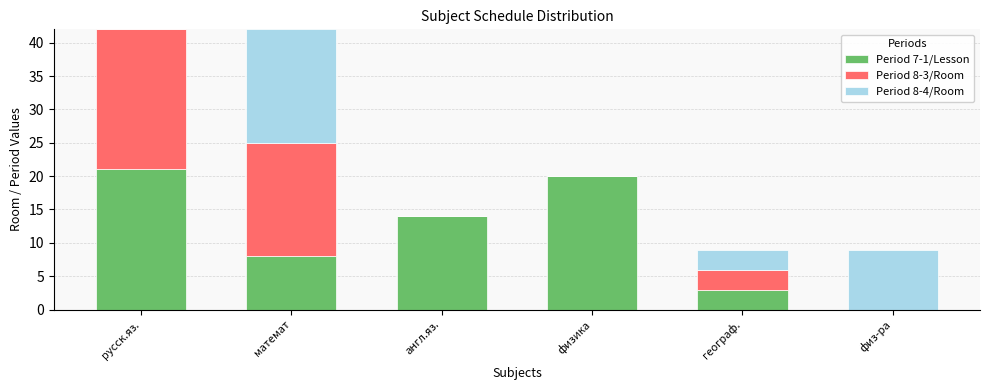

At which label is Period 7-1/Lesson closest to 10?

математ